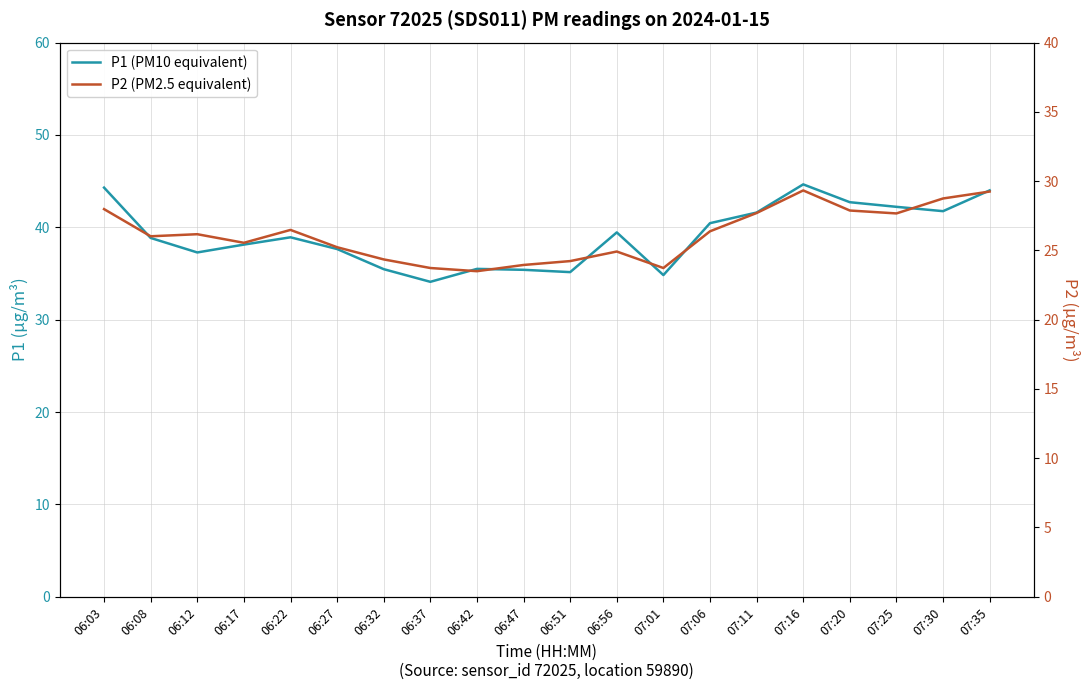

Is it true that P1 (PM10 equivalent) equals 37.6 at 06:27?

True